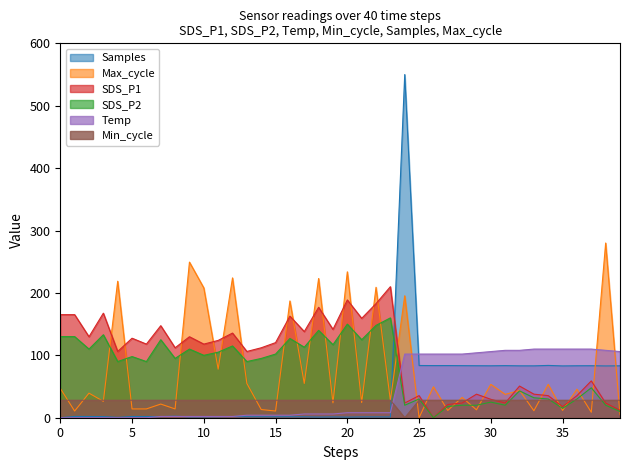

Rank the series by their maximum value, from lowest to highest.

Min_cycle, Temp, SDS_P2, SDS_P1, Max_cycle, Samples